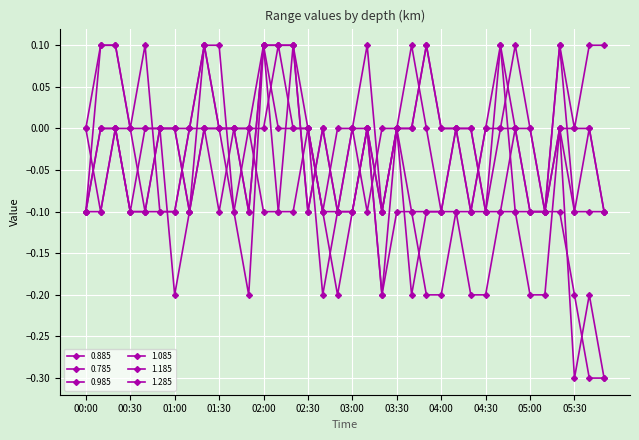

How many distinct data groups are displayed?

6